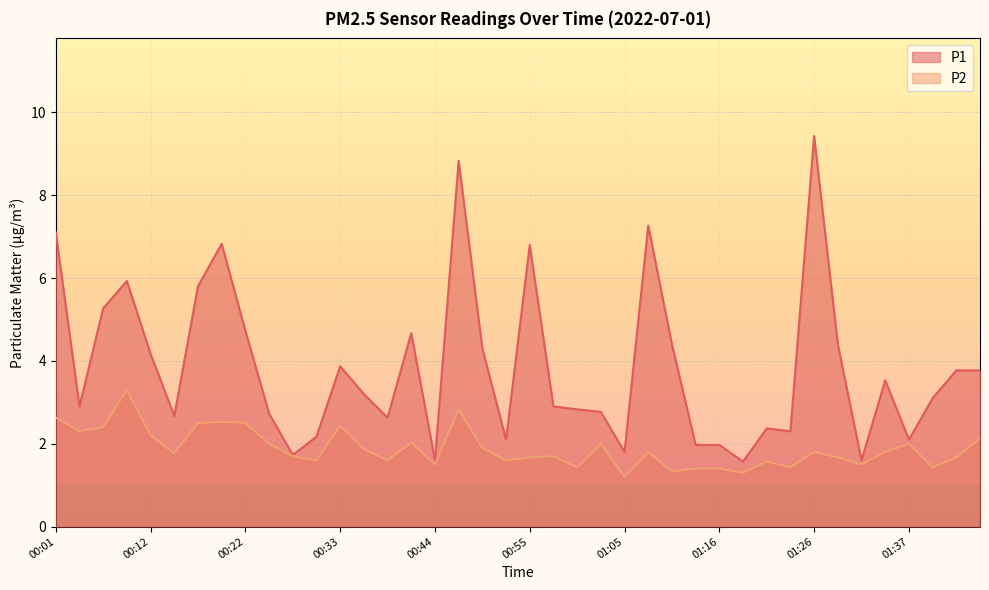

The P2 series shows 1.5 at 00:44. True or false?

True